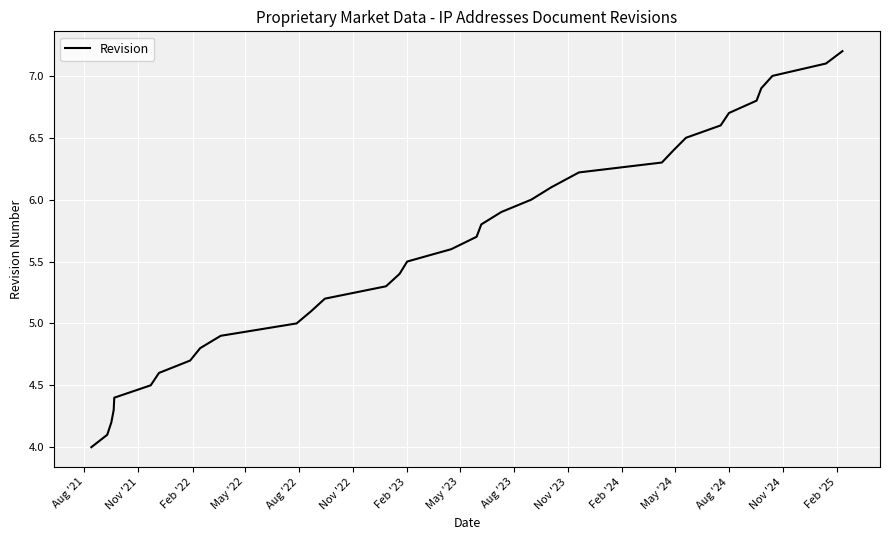

What is the minimum value shown in the chart?

4.0